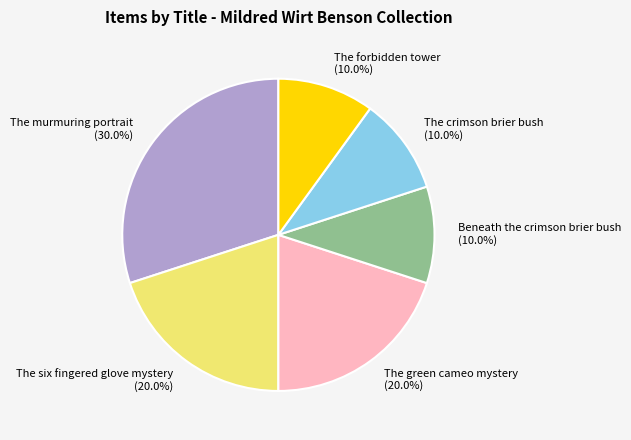

To the nearest percent, what is the difference between the largest and smallest slice percentages?

20%